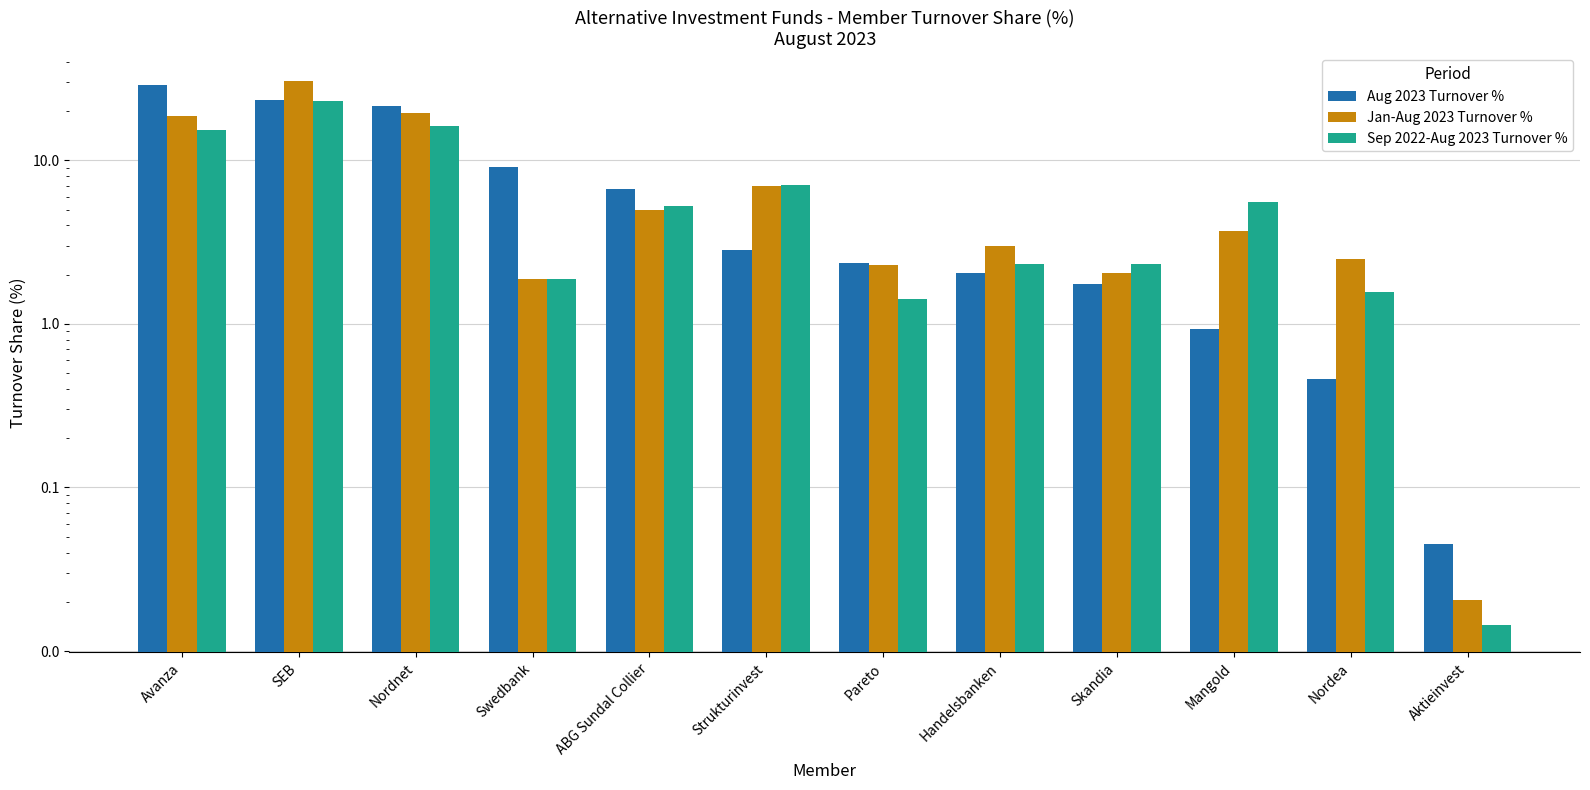

What is the sum of the Aug 2023 Turnover % values at Avanza and Aktieinvest?

28.9